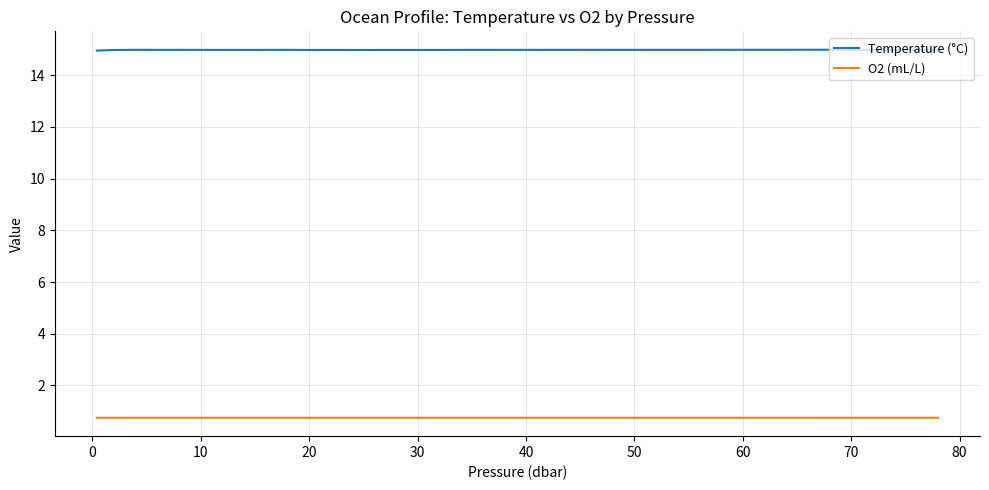

What is the minimum value shown in the chart?

0.8